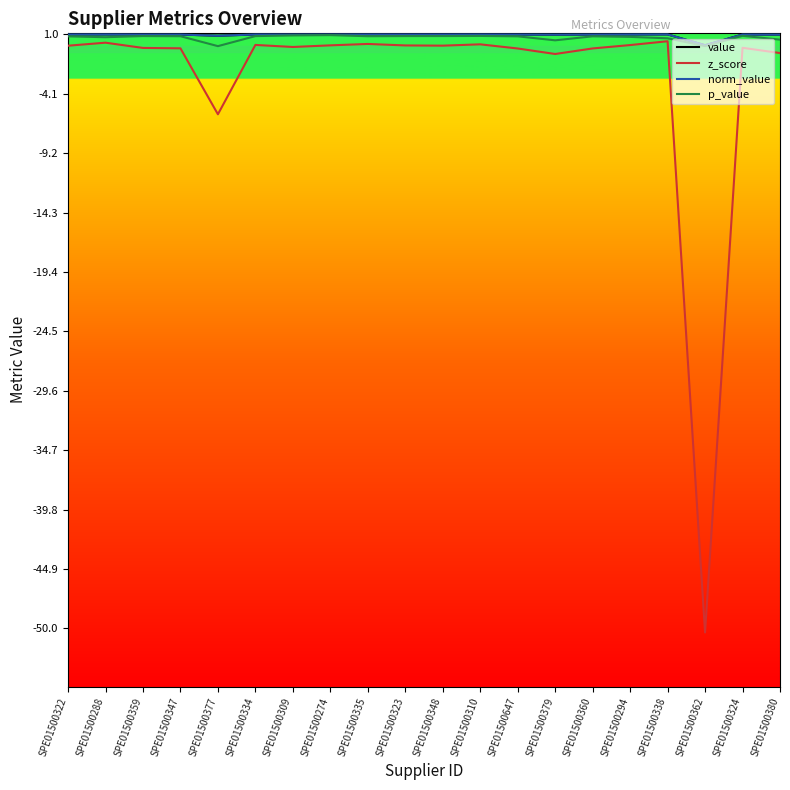

True or false: p_value and norm_value intersect in this chart.

False